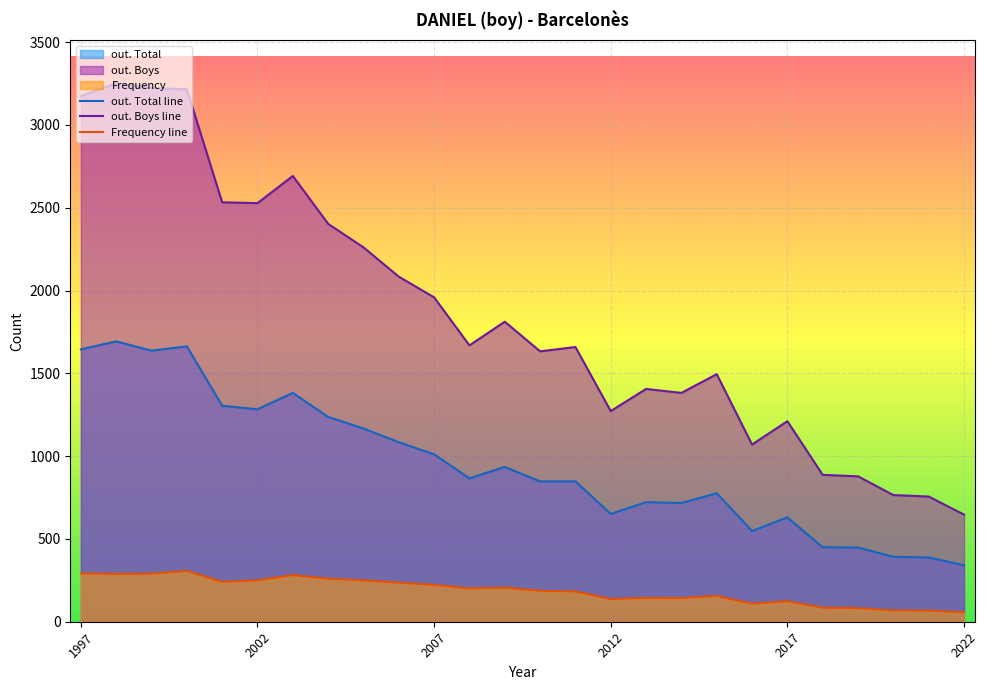

What is the difference between the out. Total line values at 1997 and 13?

798